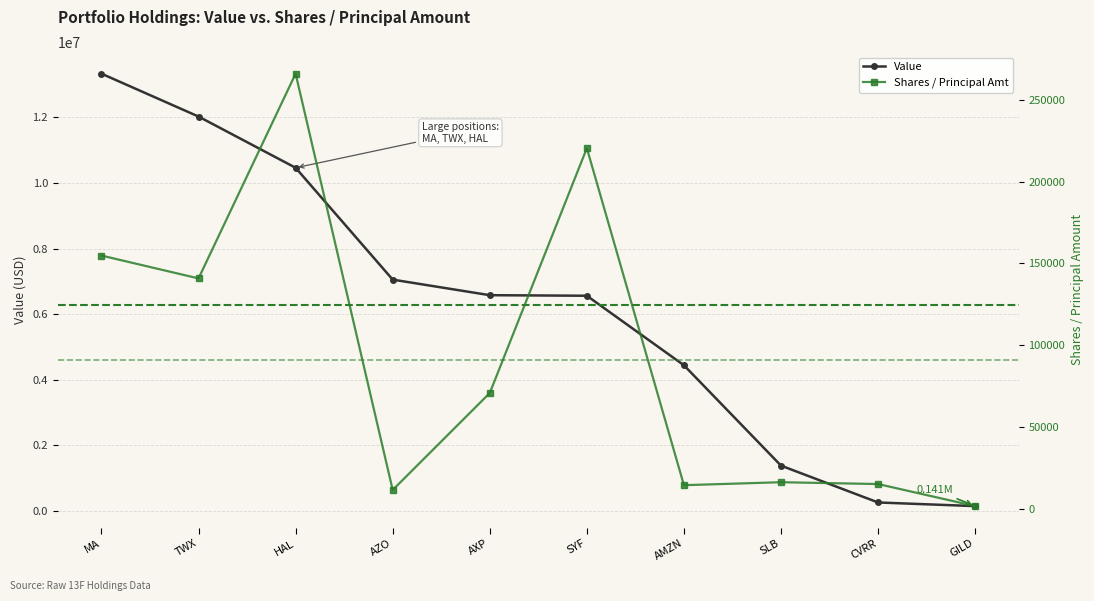

In Shares / Principal Amt, how many points are higher than both neighbors (excluding endpoints)?

3